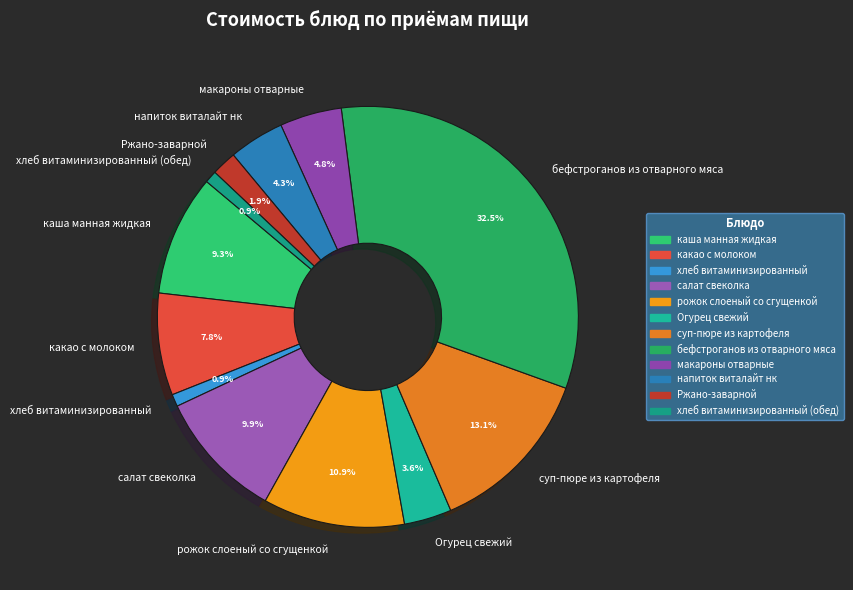

What portion of the pie excludes Огурец свежий?

96.4%